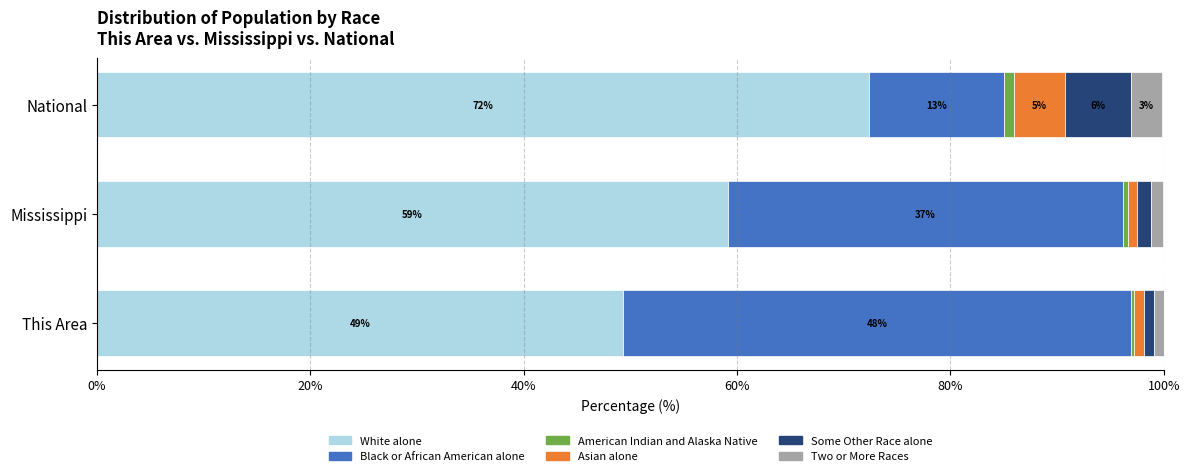

Reading left to right, extract all data points from this chart.

White alone: 49.3	59.1	72.4
Black or African American alone: 47.7	37.0	12.6
American Indian and Alaska Native: 0.3	0.5	0.9
Asian alone: 0.9	0.9	4.8
Some Other Race alone: 0.9	1.3	6.2
Two or More Races: 0.9	1.1	2.9